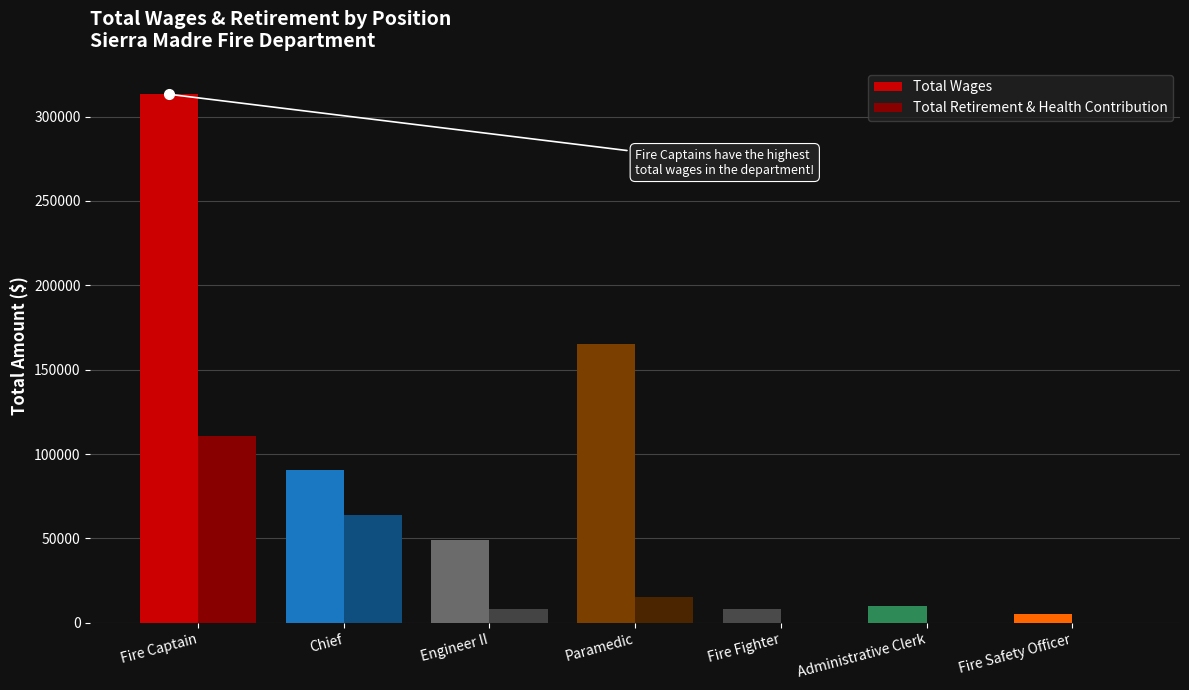

What are all the series names shown in the legend?

Total Wages, Total Retirement & Health Contribution